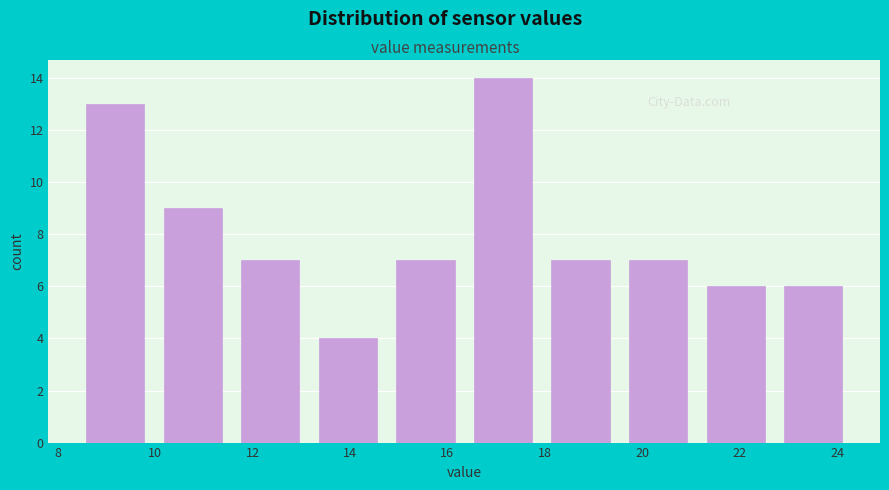

Reading left to right, list every bar in this chart as the range it spans on the x-axis followed by its height. Neither the bar edges nor the heights are printed on the chart, so give them approximately, as read against the axes.

8.4 to 10.0: 13
10.0 to 11.6: 9
11.6 to 13.2: 7
13.2 to 14.8: 4
14.8 to 16.4: 7
16.4 to 18.0: 14
18.0 to 19.6: 7
19.6 to 21.2: 7
21.2 to 22.8: 6
22.8 to 24.4: 6